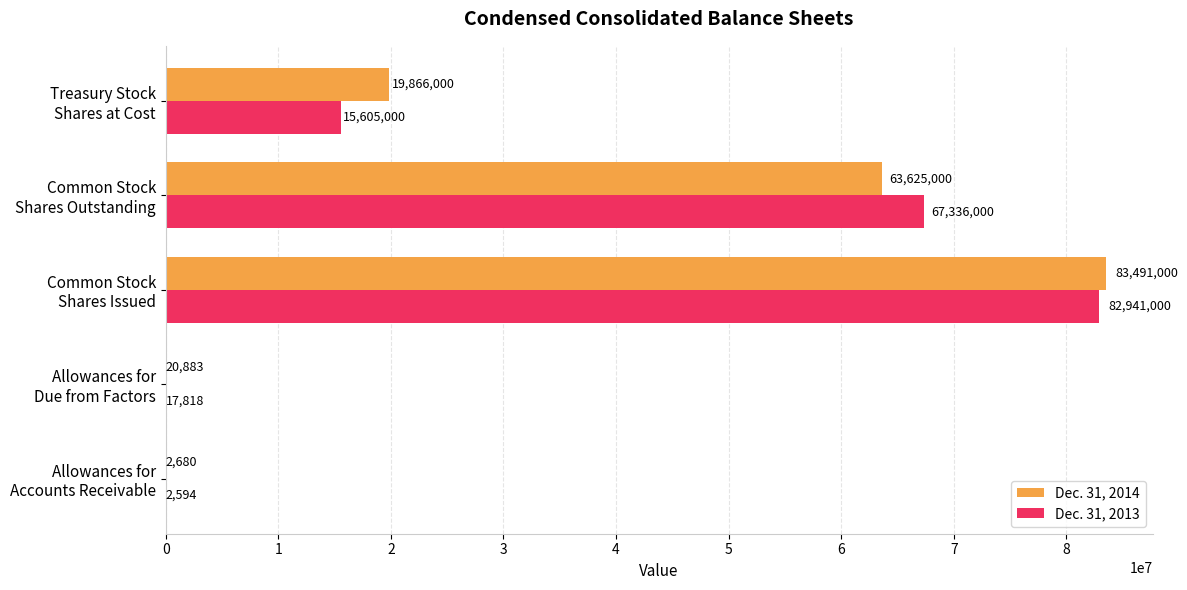

What is the maximum value for Dec. 31, 2013?

82941000